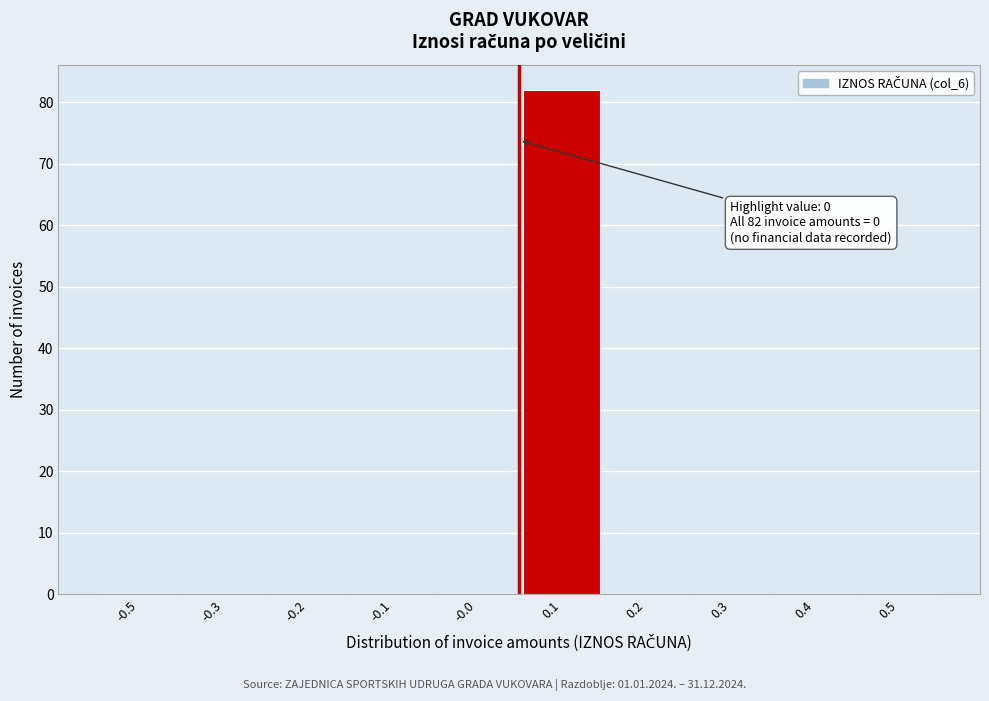

Reading left to right, list all the values displayed in this chart.

-0.5=0	-0.3=0	-0.2=0	-0.1=0	-0.0=0	0.1=82	0.2=0	0.3=0	0.4=0	0.5=0